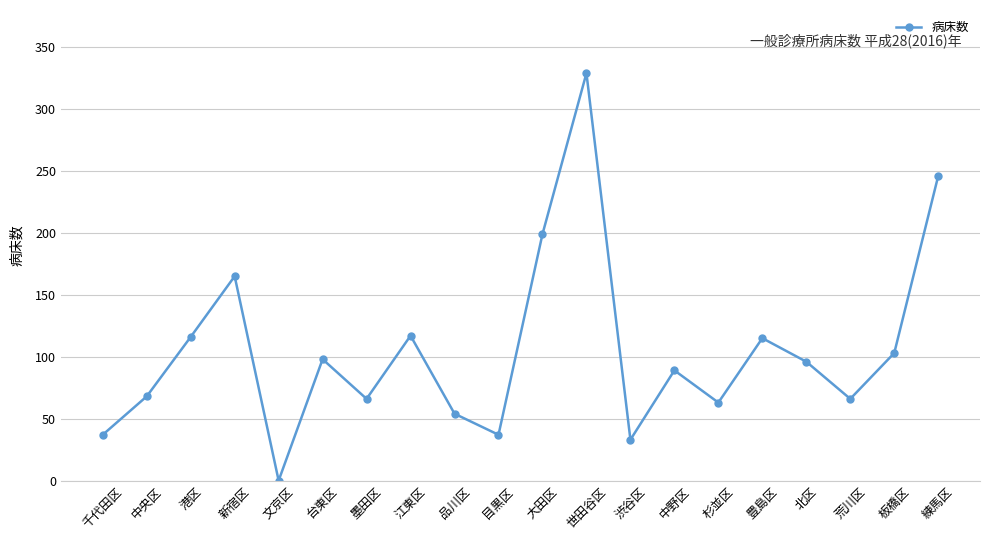

Is it true that the value at 台東区 is 98?

True